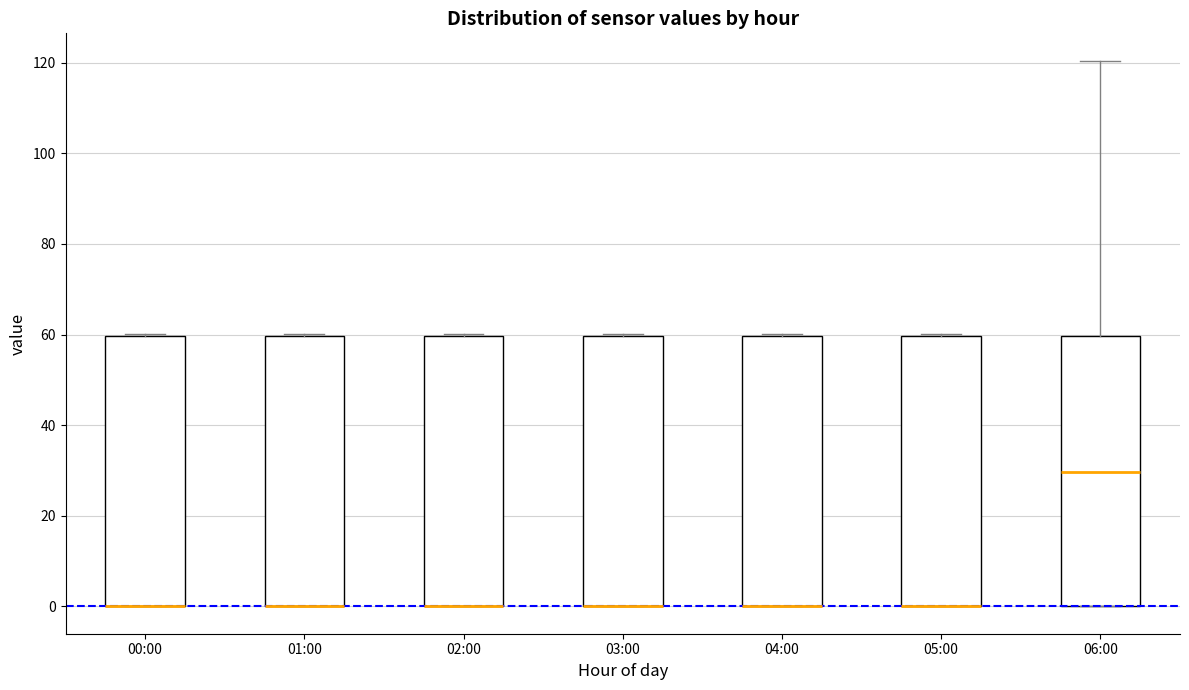

Reading left to right, read every box against the y-axis: the position of its median line, the range the box covers, and the ends of its whiskers. The values are not printed on the chart, so give them approximately, as read against the axis.

00:00: median 0 (drawn on the box's lower edge), box 0 to 60, whiskers 0 to 60
01:00: median 0 (drawn on the box's lower edge), box 0 to 60, whiskers 0 to 60
02:00: median 0 (drawn on the box's lower edge), box 0 to 60, whiskers 0 to 60
03:00: median 0 (drawn on the box's lower edge), box 0 to 60, whiskers 0 to 60
04:00: median 0 (drawn on the box's lower edge), box 0 to 60, whiskers 0 to 60
05:00: median 0 (drawn on the box's lower edge), box 0 to 60, whiskers 0 to 60
06:00: median 30, box 0 to 60, whiskers 0 to 120